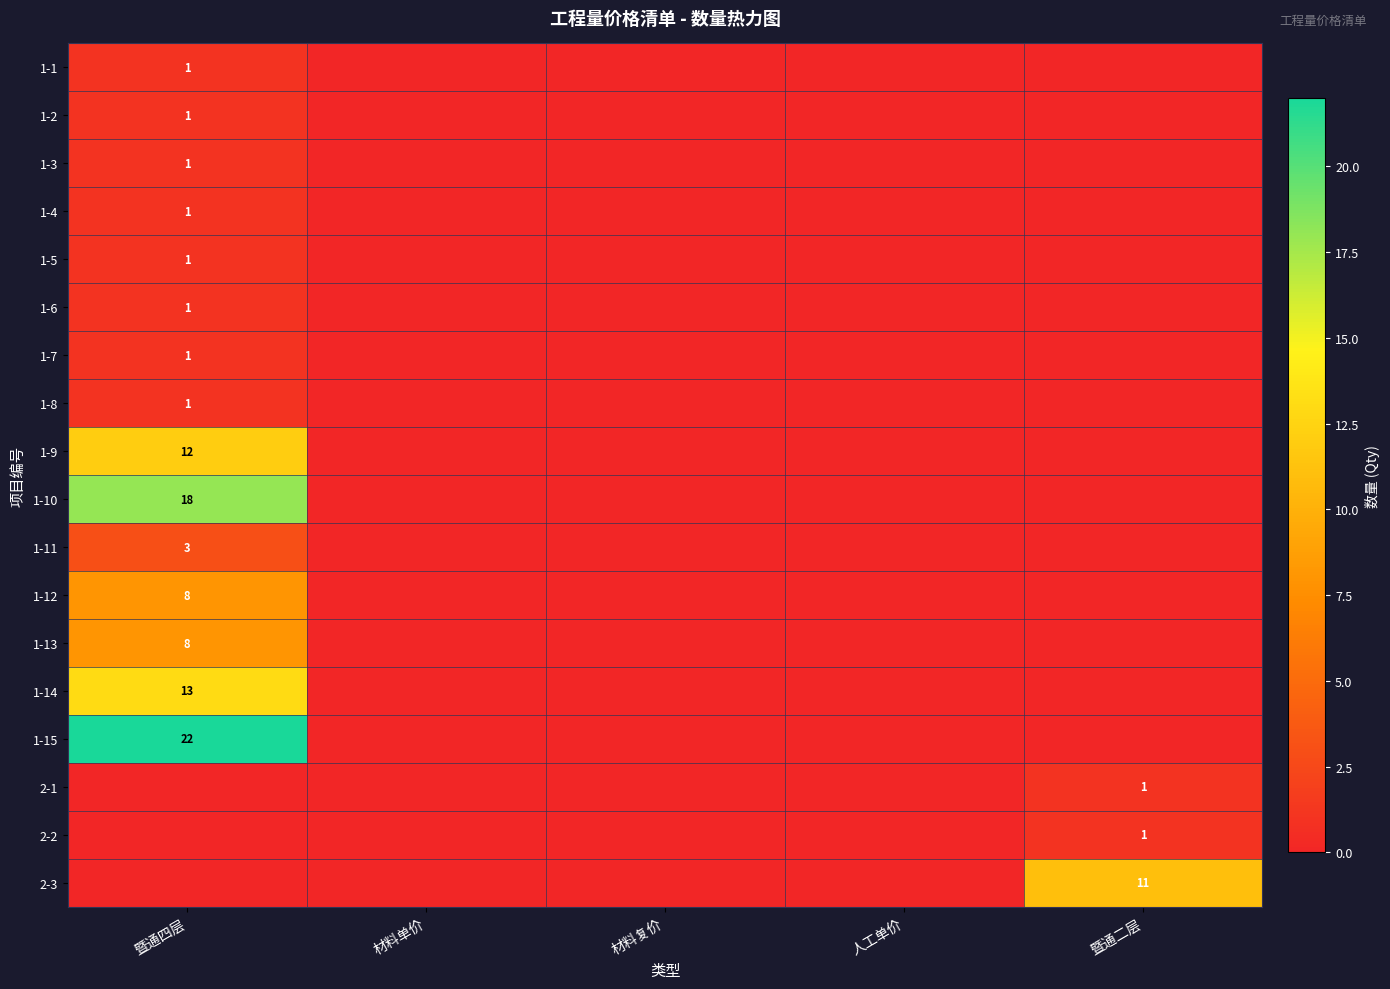

Rank the categories by 2-2 value from lowest to highest.

暨通四层, 材料单价, 材料复价, 人工单价, 暨通二层